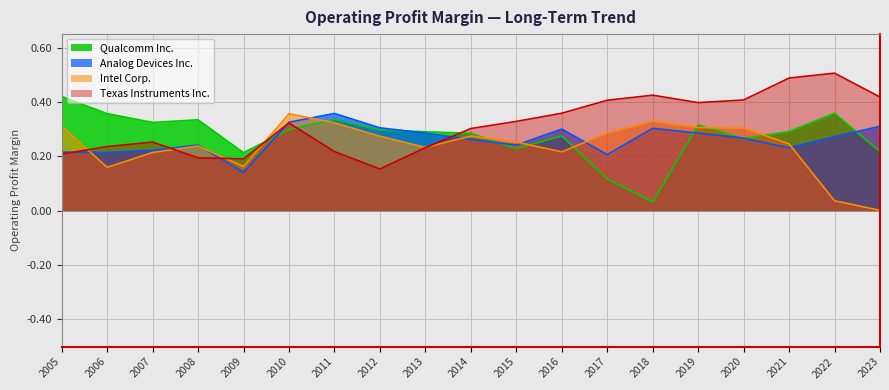

Does the chart display data point markers on the line(s)?

No